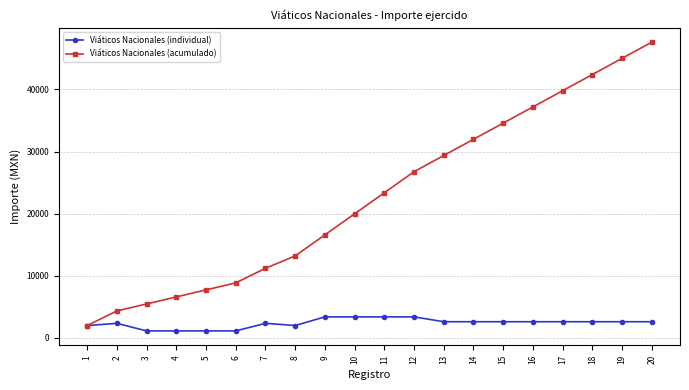

At 17, list the series in order from largest to smallest.

Viáticos Nacionales (acumulado), Viáticos Nacionales (individual)